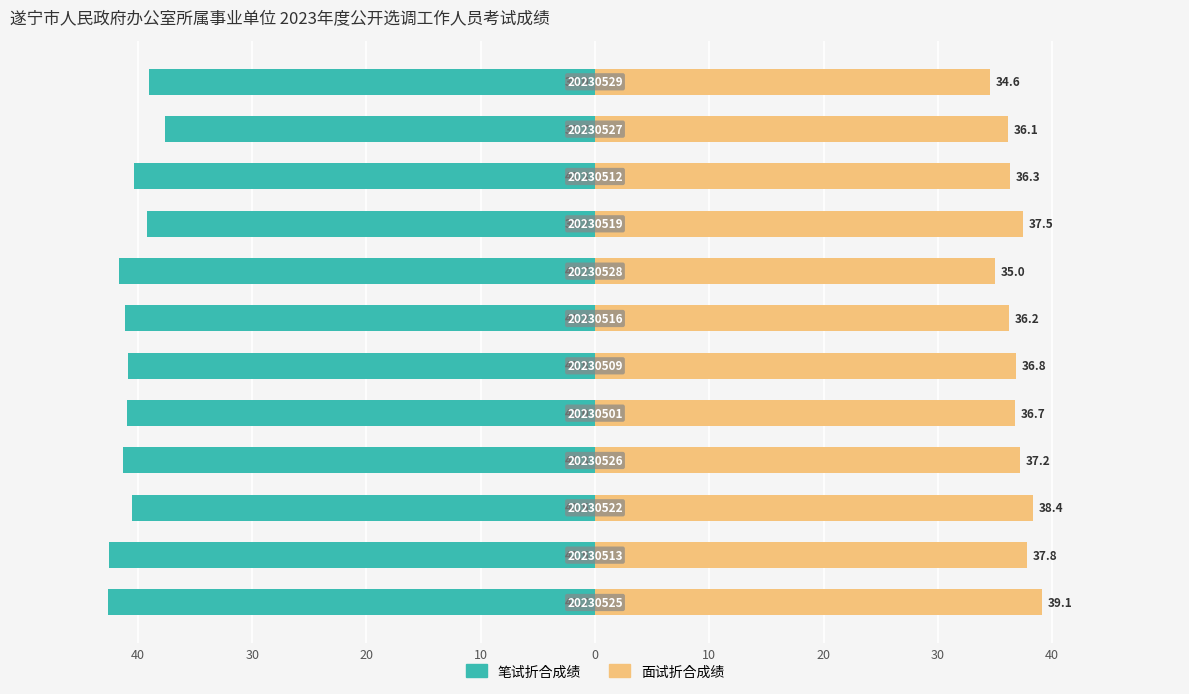

At how many categories does at least one series exceed 31?

12